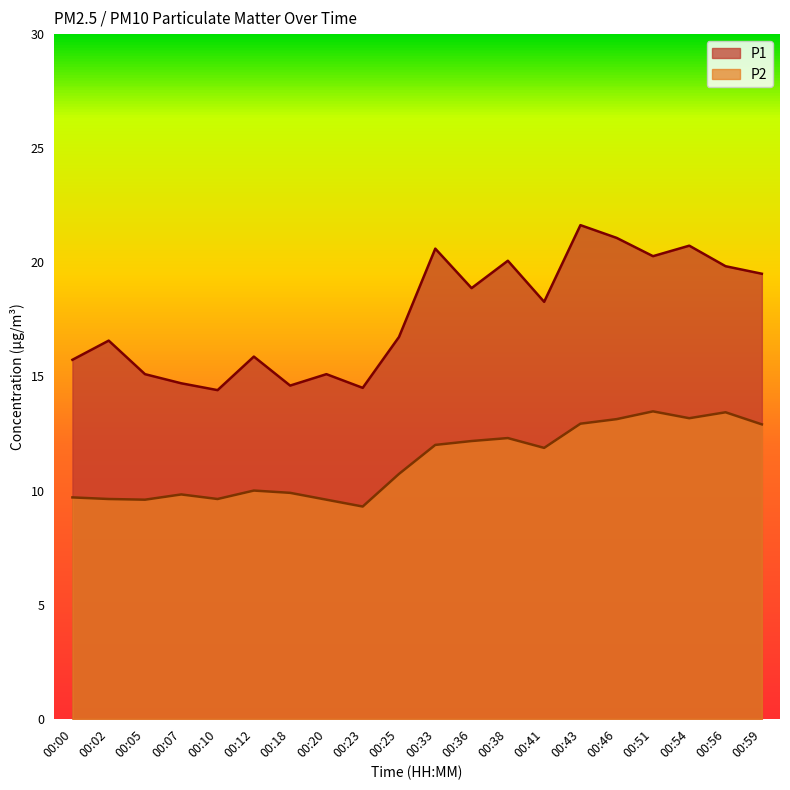

Which category has the lowest value across all series?

00:23